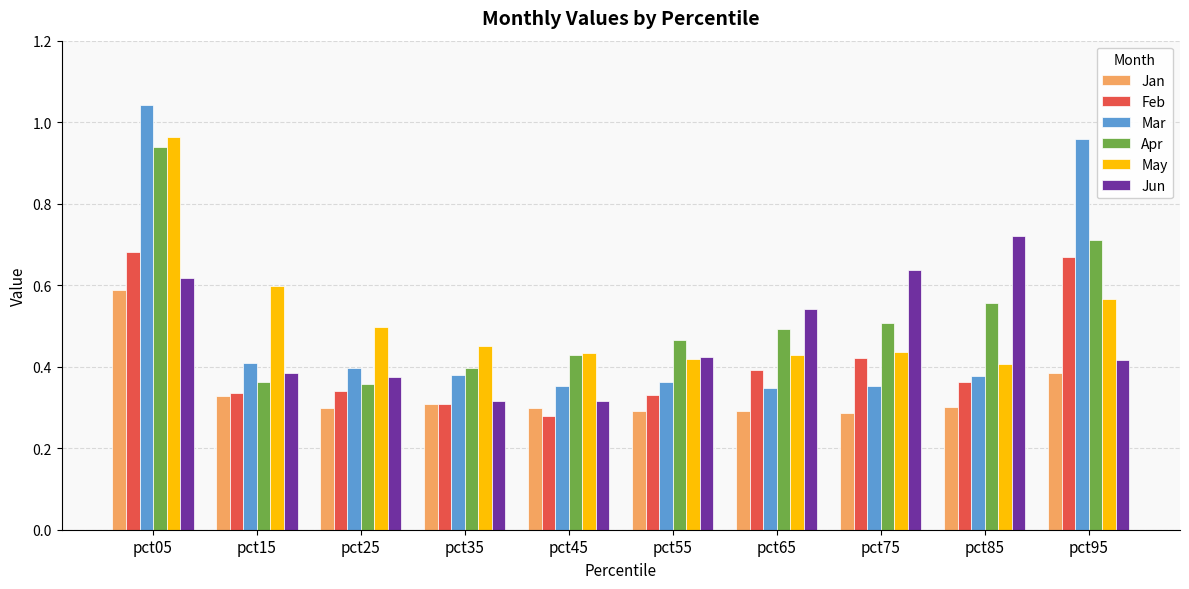

Is it true that Feb equals 0.4 at pct85?

True